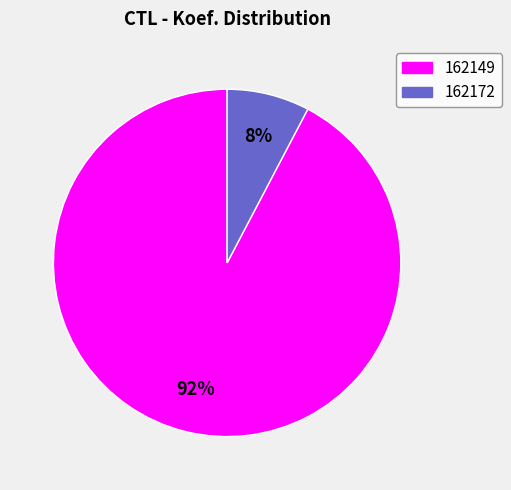

Is there a majority slice in this chart?

Yes